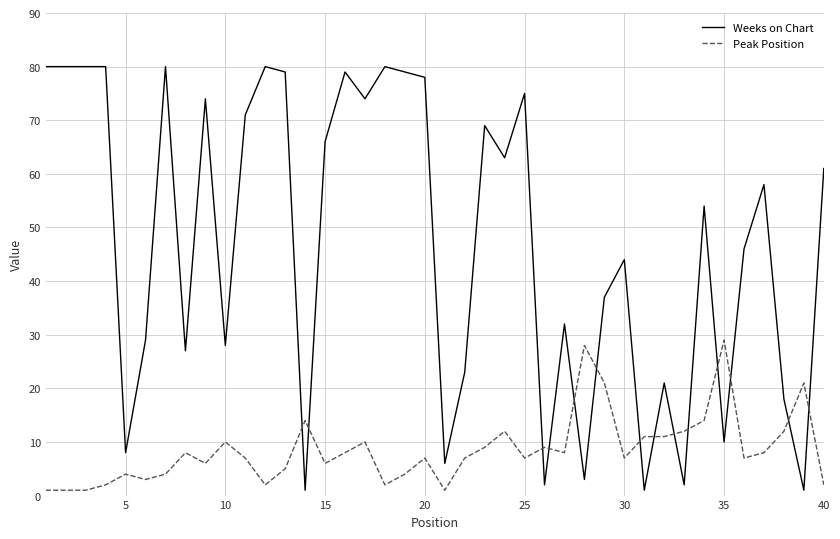

What is the difference between the maximum and minimum values in the Weeks on Chart series?

79